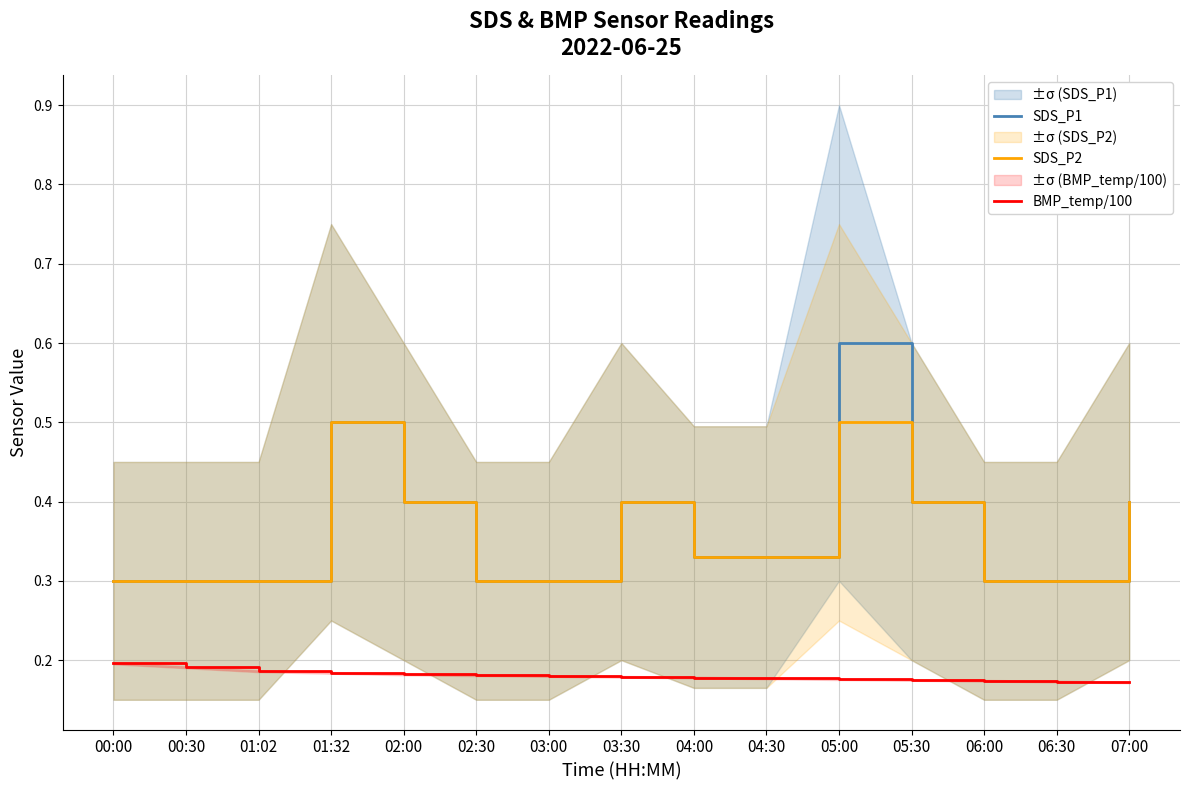

Reading left to right, transcribe all the data shown in this chart.

SDS_P1: 00:00=0.3	00:30=0.3	01:02=0.3	01:32=0.5	02:00=0.4	02:30=0.3	03:00=0.3	03:30=0.4	04:00=0.3	04:30=0.3	05:00=0.6	05:30=0.4	06:00=0.3	06:30=0.3	07:00=0.4
SDS_P2: 00:00=0.3	00:30=0.3	01:02=0.3	01:32=0.5	02:00=0.4	02:30=0.3	03:00=0.3	03:30=0.4	04:00=0.3	04:30=0.3	05:00=0.5	05:30=0.4	06:00=0.3	06:30=0.3	07:00=0.4
BMP_temp/100: 00:00=0.2	00:30=0.2	01:02=0.2	01:32=0.2	02:00=0.2	02:30=0.2	03:00=0.2	03:30=0.2	04:00=0.2	04:30=0.2	05:00=0.2	05:30=0.2	06:00=0.2	06:30=0.2	07:00=0.2